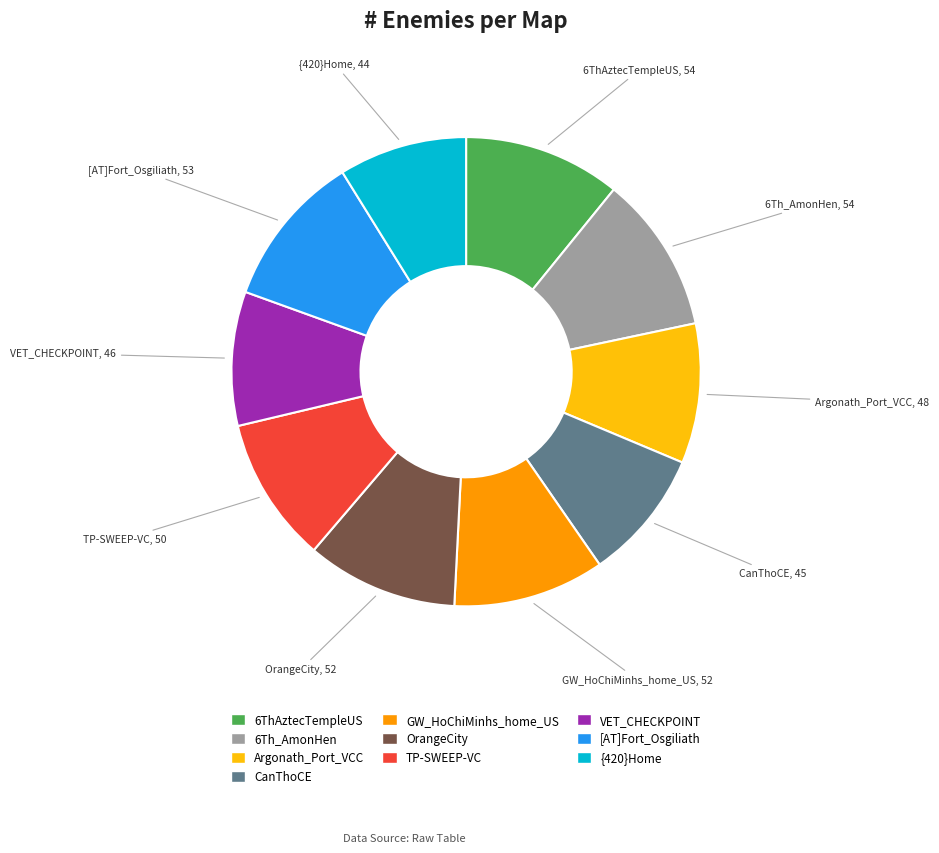

What is the ratio of the value at TP-SWEEP-VC to the value at GW_HoChiMinhs_home_US?

1.0